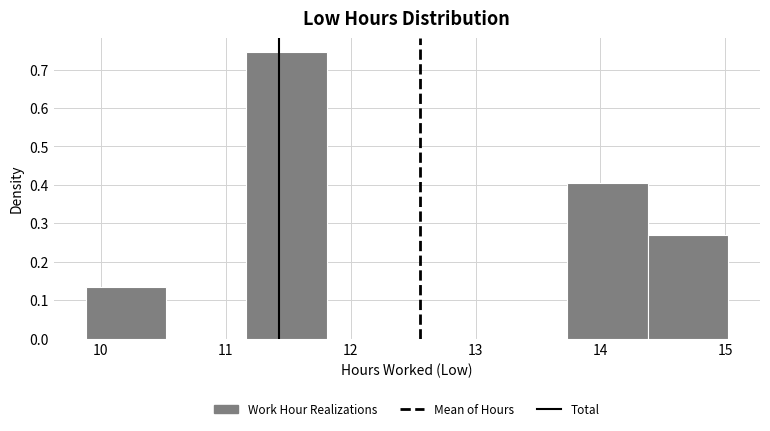

Reading left to right, transcribe this chart: for each bar, give the range it covers on the x-axis and its height. Neither the bar edges nor the heights are printed on the chart, so give them approximately, as read against the axes.

9.9 to 10.5: 0.14
10.5 to 11.2: 0
11.2 to 11.8: 0.74
11.8 to 12.5: 0
12.5 to 13.1: 0
13.1 to 13.7: 0
13.7 to 14.4: 0.41
14.4 to 15.0: 0.27